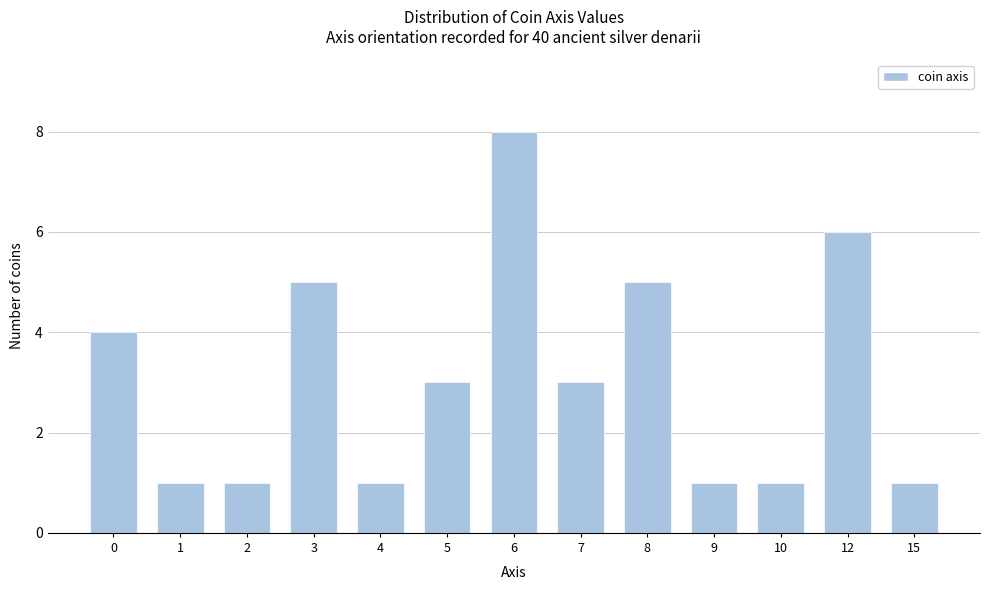

Reading right to left, what are all the values shown in this chart?

15=1	12=6	10=1	9=1	8=5	7=3	6=8	5=3	4=1	3=5	2=1	1=1	0=4